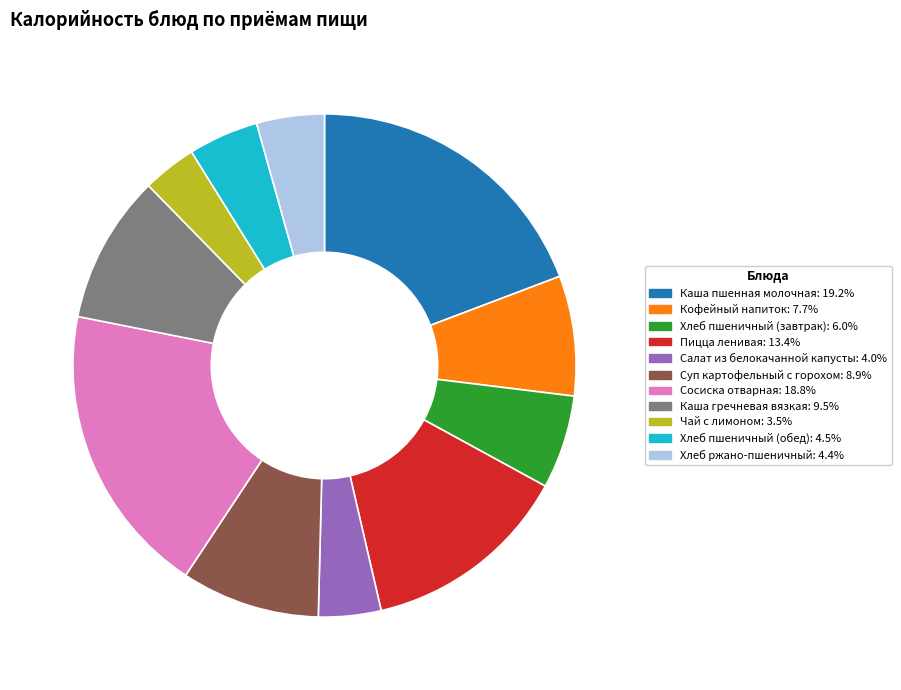

Is there any slice that represents more than half of the pie?

No